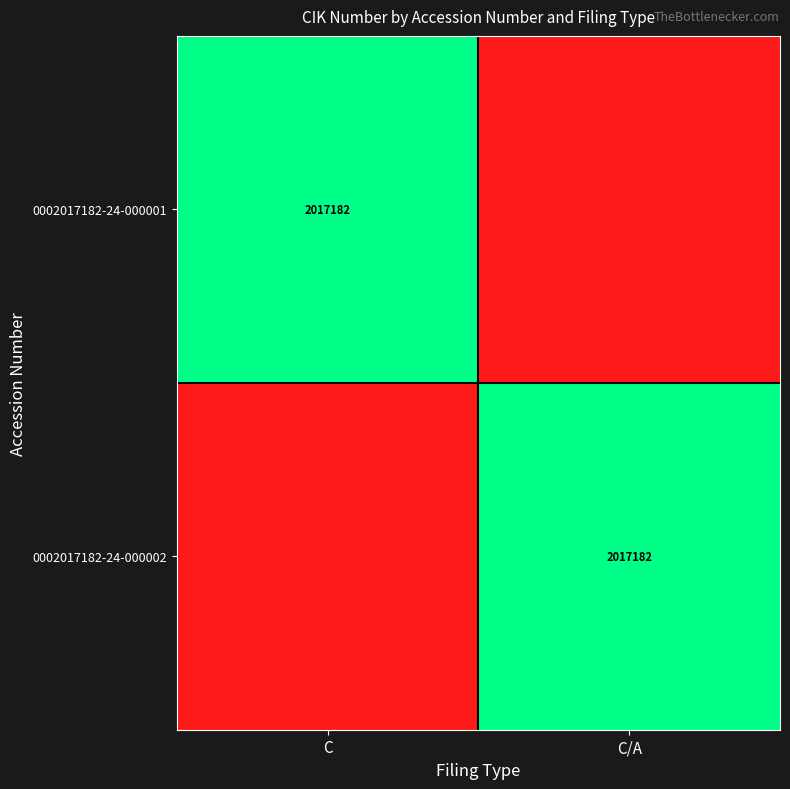

At which category is the sum across all series the highest?

C